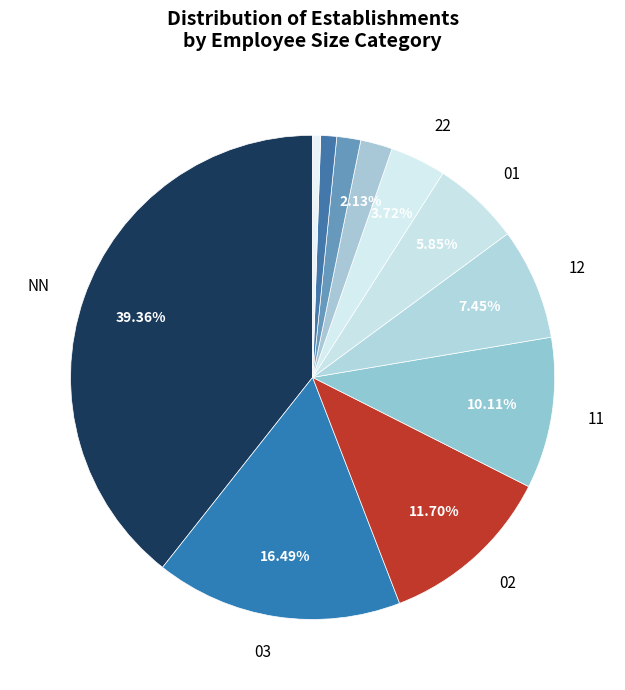

Count the number of slices in the pie.

11